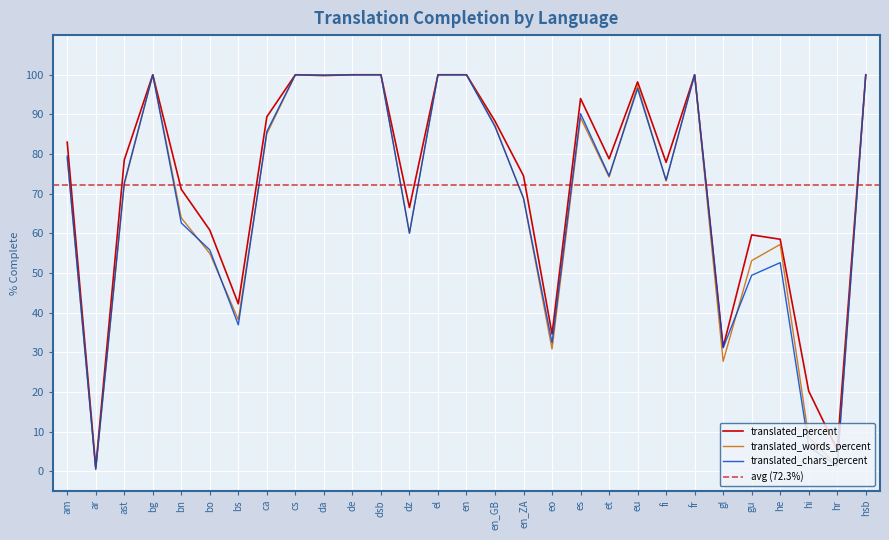

Where is the first local maximum for translated_percent?

bg